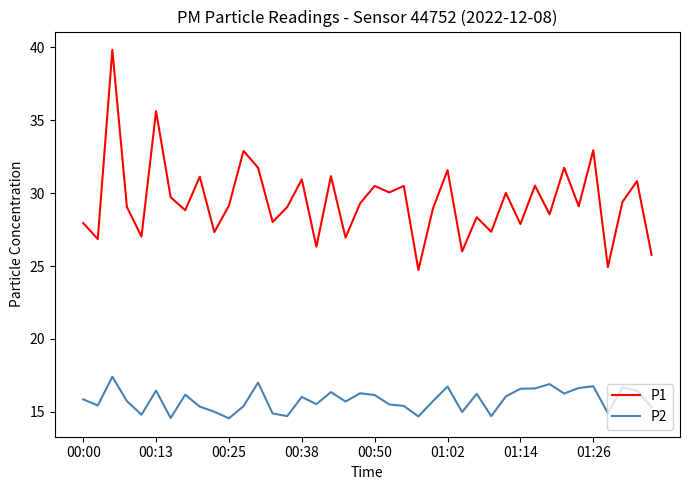

Which series has the widest spread of values?

P1